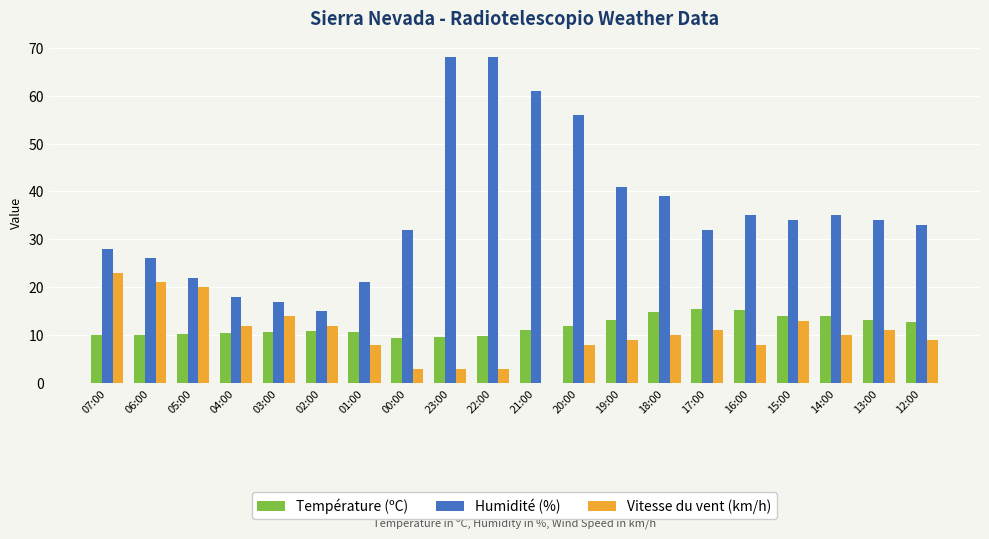

How many data points does each series have?

20